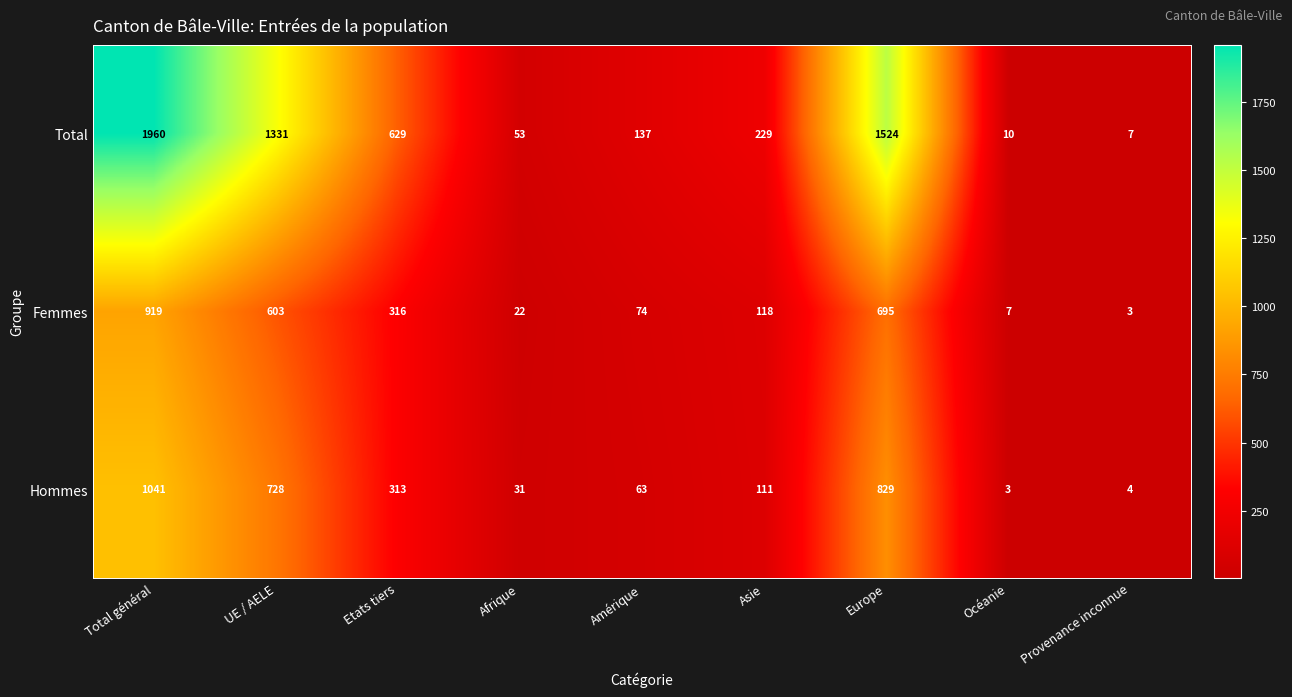

What is the difference between the maximum and minimum values in the Femmes series?

916